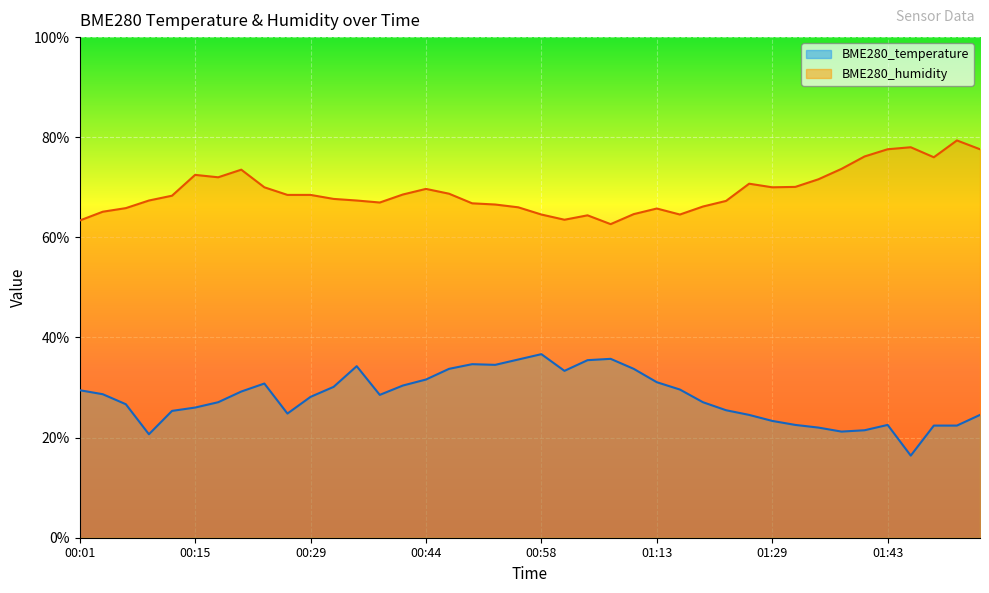

What is the value of the BME280_humidity point at the 36th from the left?

77.6